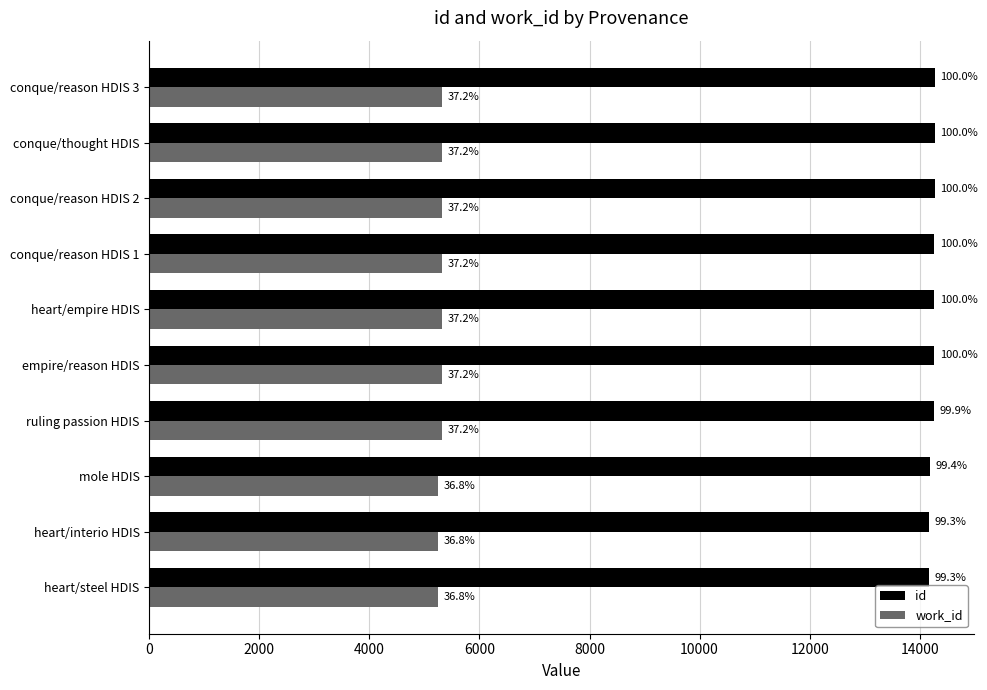

What are all the series names shown in the legend?

id, work_id